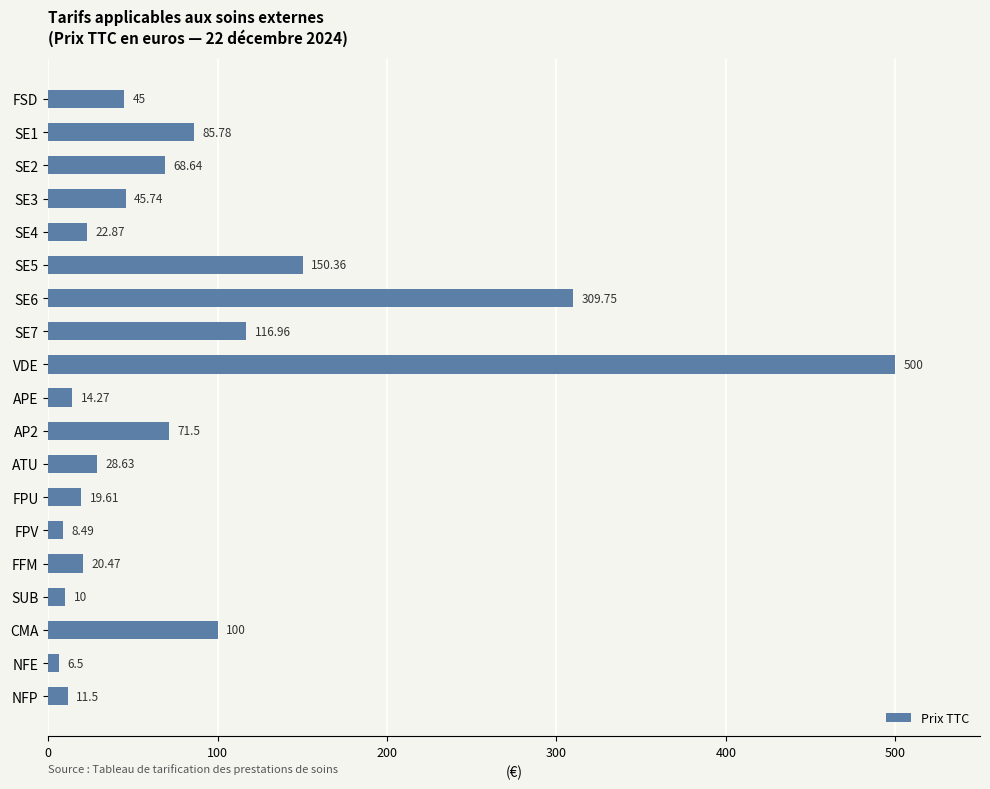

How many data points are less than 45?

9